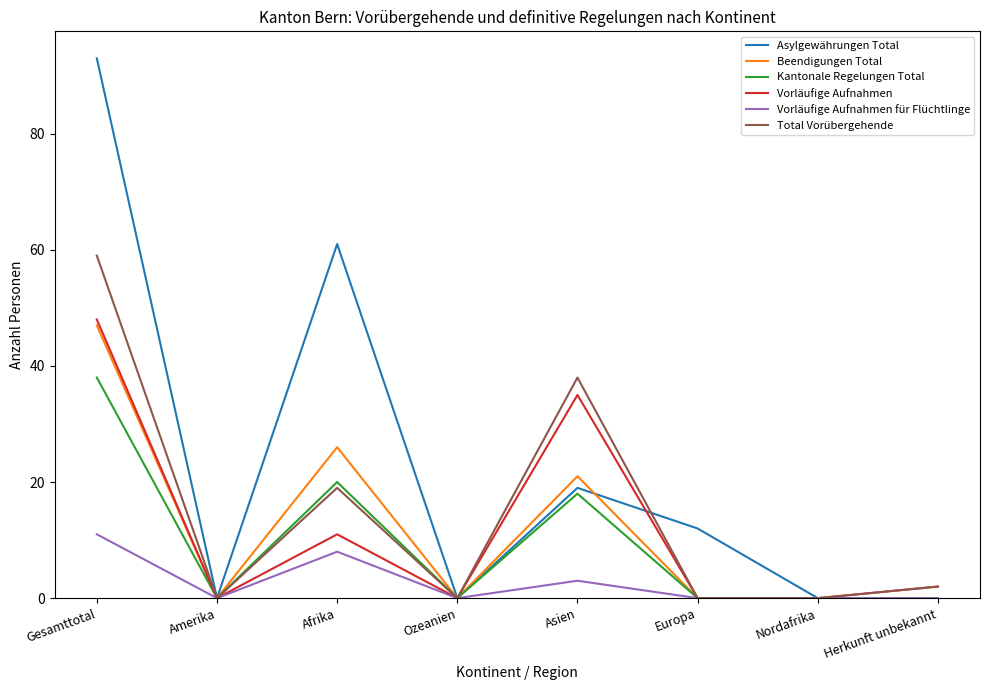

What position from the right is Afrika?

6